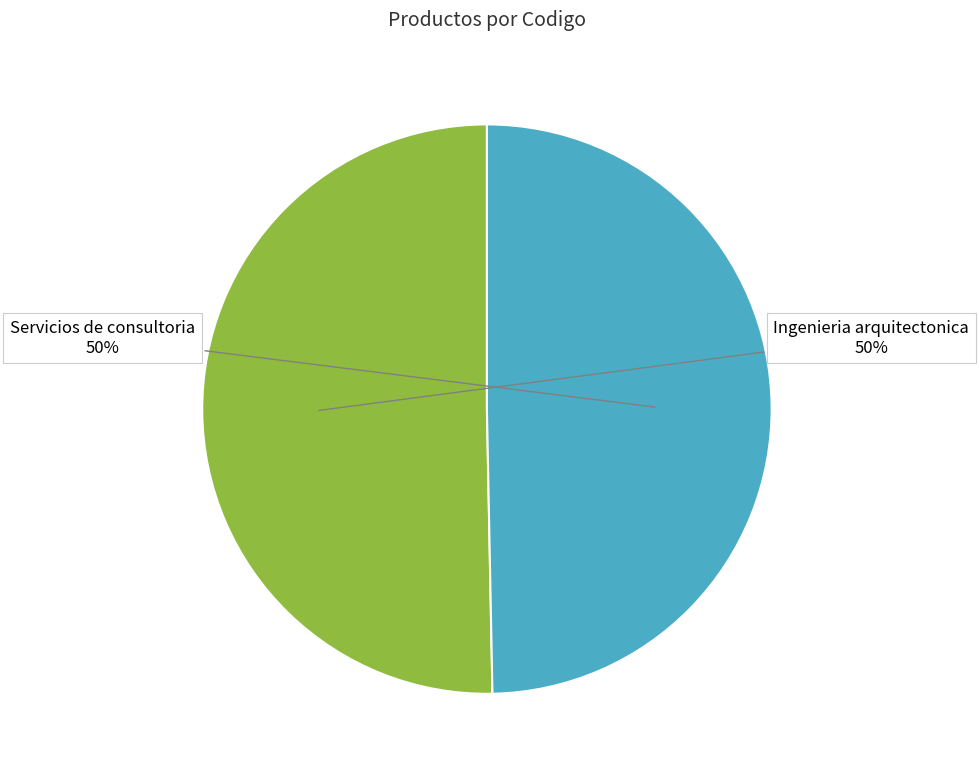

Do Servicios de consultoria and Ingenieria arquitectonica together represent more than half of the pie?

Yes